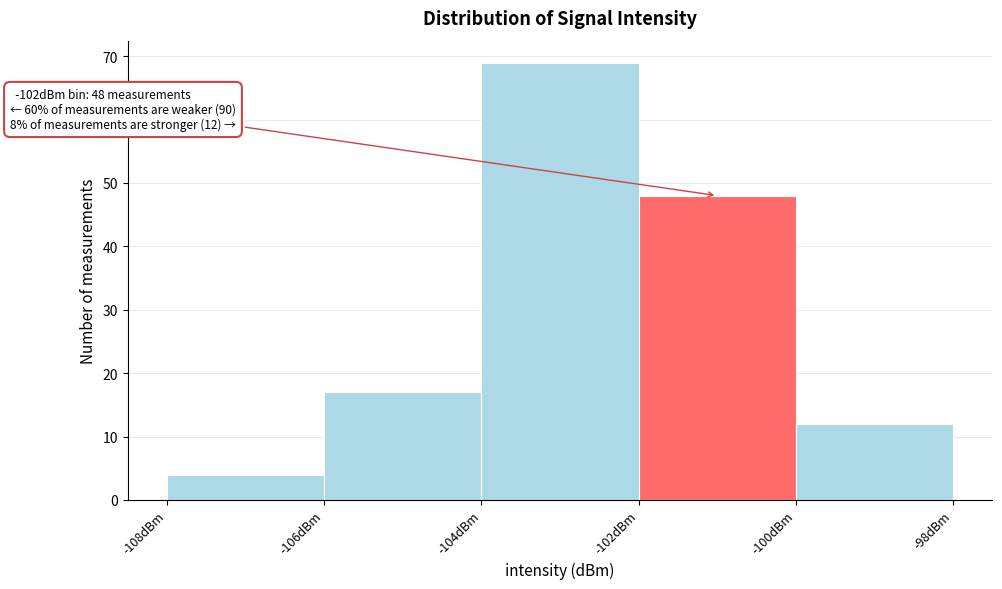

Which range on the x-axis has the tallest bar?

-104 to -102